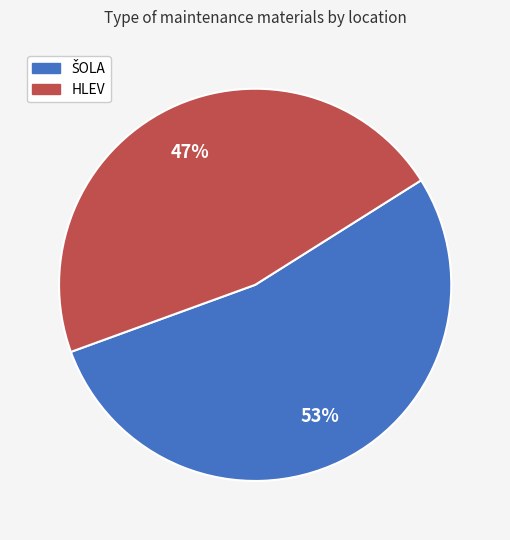

True or false: HLEV accounts for 47% of the total.

True